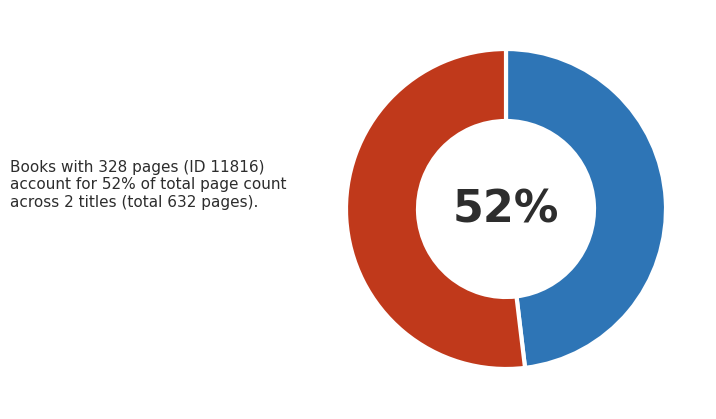

What percentage is NOT represented by 11816?

48.1%